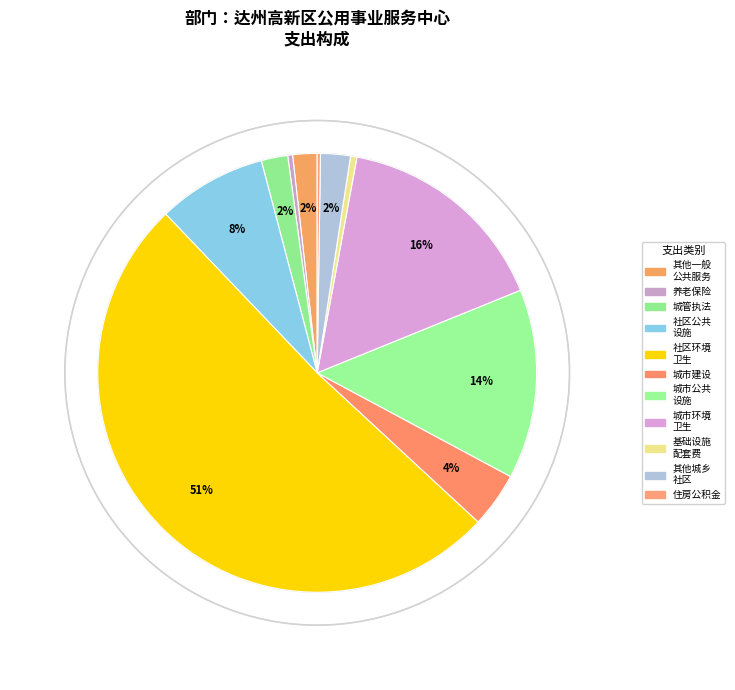

To the nearest percent, what is the difference between the largest and smallest slice percentages?

51%